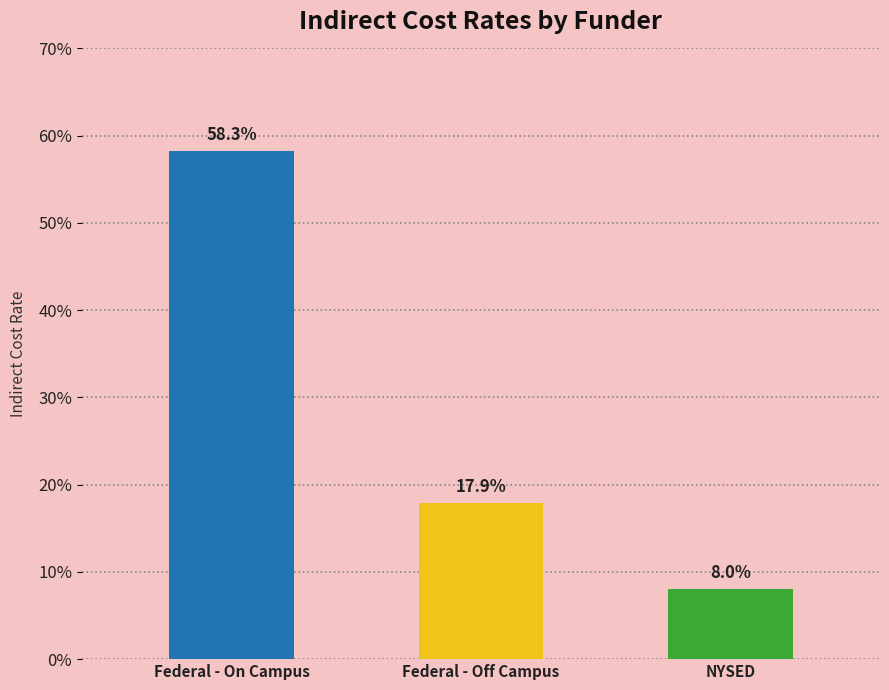

Does the chart contain any negative values?

No